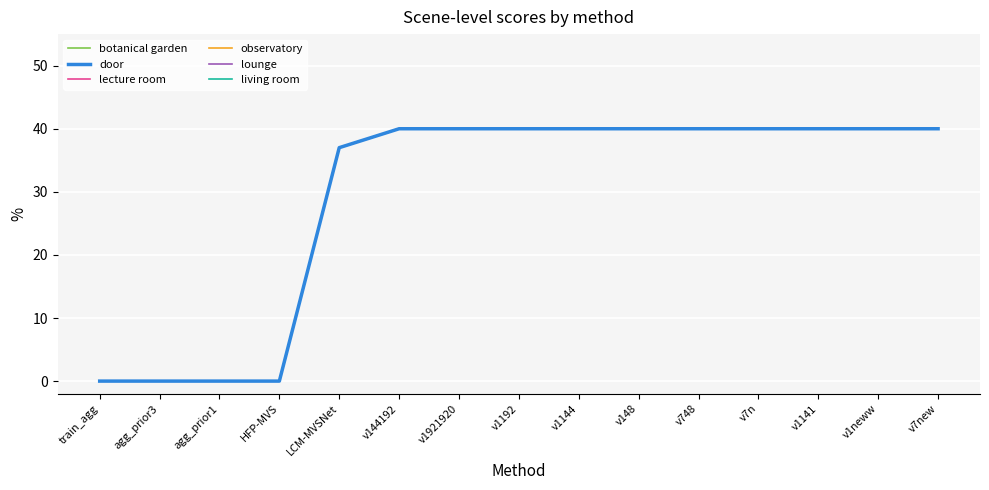

Reading right to left, extract all data points from this chart.

botanical garden: v7new=40	v1neww=40	v1141=40	v7n=40	v748=40	v148=40	v1144=40	v1192=40	v1921920=40	v144192=40	LCM-MVSNet=37	HFP-MVS=0	agg_prior1=0	agg_prior3=0	train_agg=0
door: v7new=40	v1neww=40	v1141=40	v7n=40	v748=40	v148=40	v1144=40	v1192=40	v1921920=40	v144192=40	LCM-MVSNet=37	HFP-MVS=0	agg_prior1=0	agg_prior3=0	train_agg=0
lecture room: v7new=40	v1neww=40	v1141=40	v7n=40	v748=40	v148=40	v1144=40	v1192=40	v1921920=40	v144192=40	LCM-MVSNet=37	HFP-MVS=0	agg_prior1=0	agg_prior3=0	train_agg=0
observatory: v7new=40	v1neww=40	v1141=40	v7n=40	v748=40	v148=40	v1144=40	v1192=40	v1921920=40	v144192=40	LCM-MVSNet=37	HFP-MVS=0	agg_prior1=0	agg_prior3=0	train_agg=0
lounge: v7new=40	v1neww=40	v1141=40	v7n=40	v748=40	v148=40	v1144=40	v1192=40	v1921920=40	v144192=40	LCM-MVSNet=37	HFP-MVS=0	agg_prior1=0	agg_prior3=0	train_agg=0
living room: v7new=40	v1neww=40	v1141=40	v7n=40	v748=40	v148=40	v1144=40	v1192=40	v1921920=40	v144192=40	LCM-MVSNet=37	HFP-MVS=0	agg_prior1=0	agg_prior3=0	train_agg=0